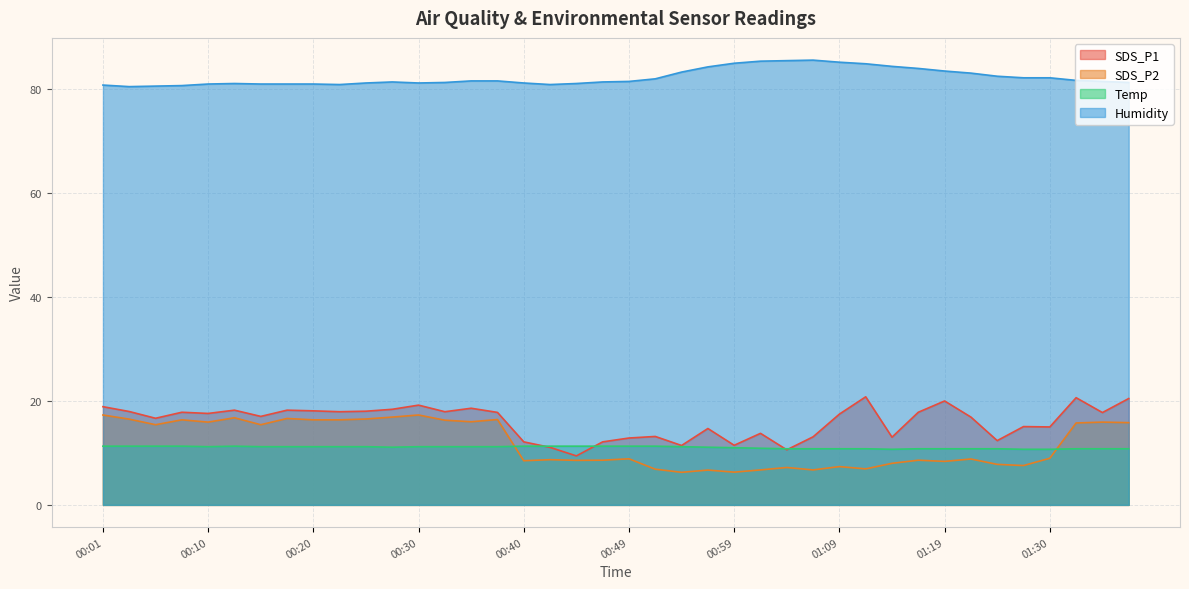

The value of Humidity at 01:04 is 85.5. True or false?

True